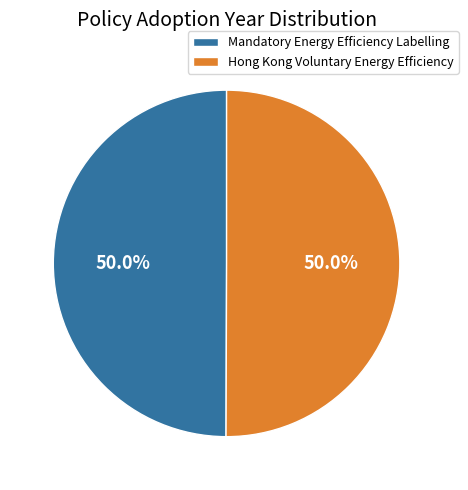

How many slices are in this pie chart?

2